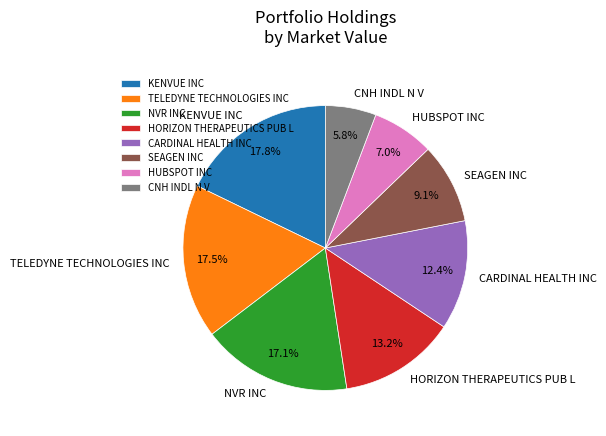

True or false: CNH INDL N V accounts for 15% of the total.

False